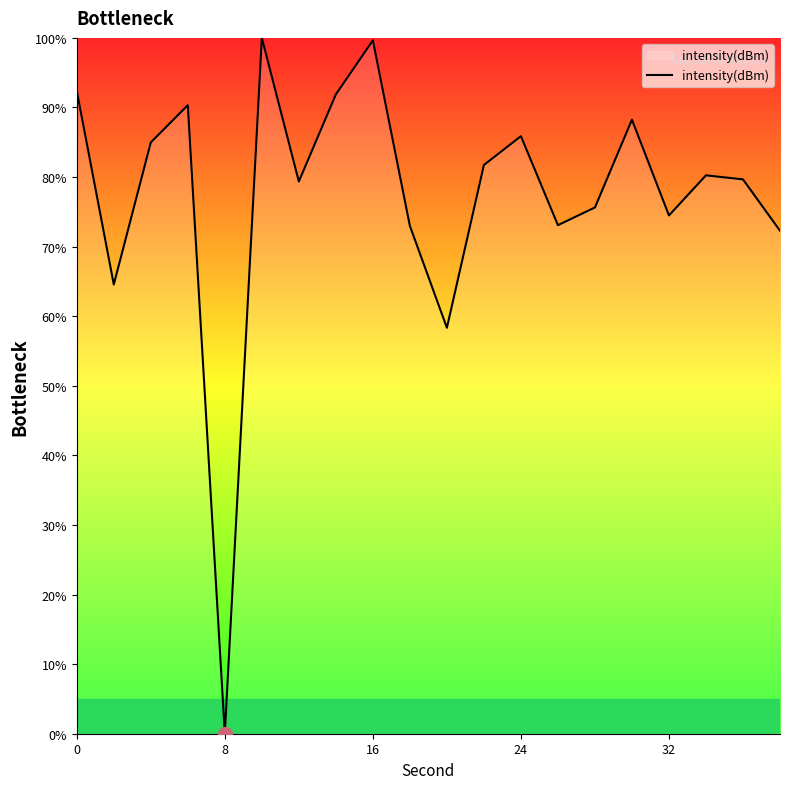

Is this an area chart (filled region under the line)?

No